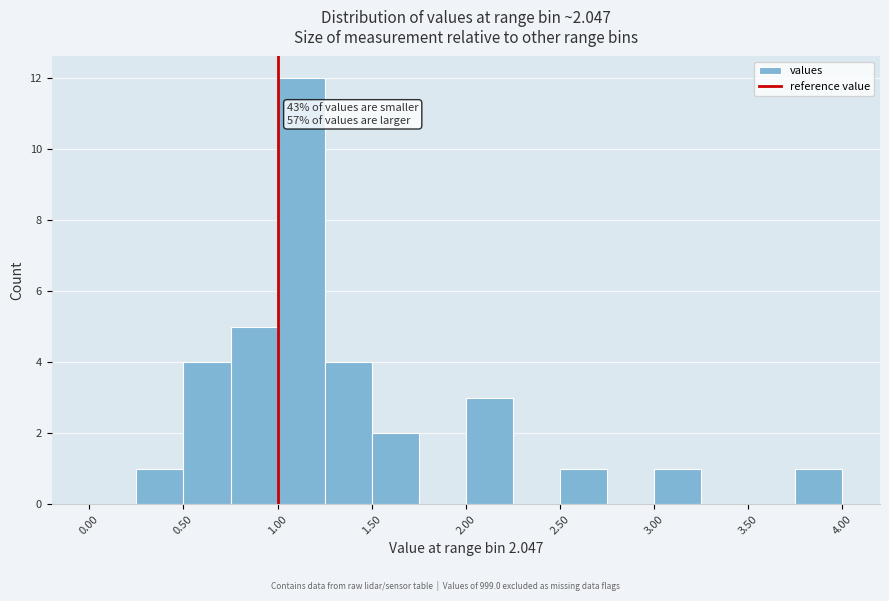

Which range on the x-axis has the tallest bar?

1.00 to 1.25